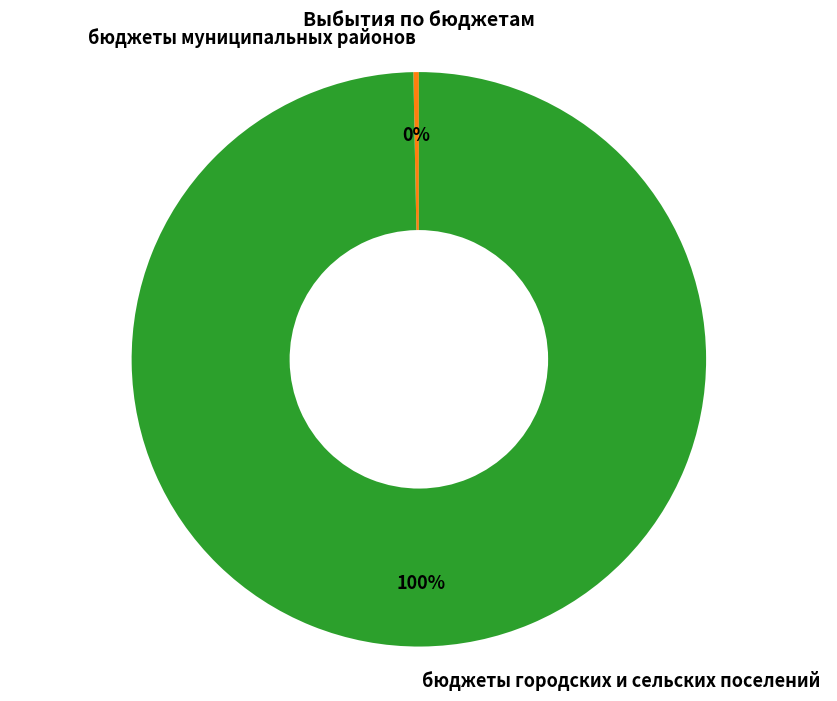

What is the majority slice?

бюджеты городских и сельских поселений